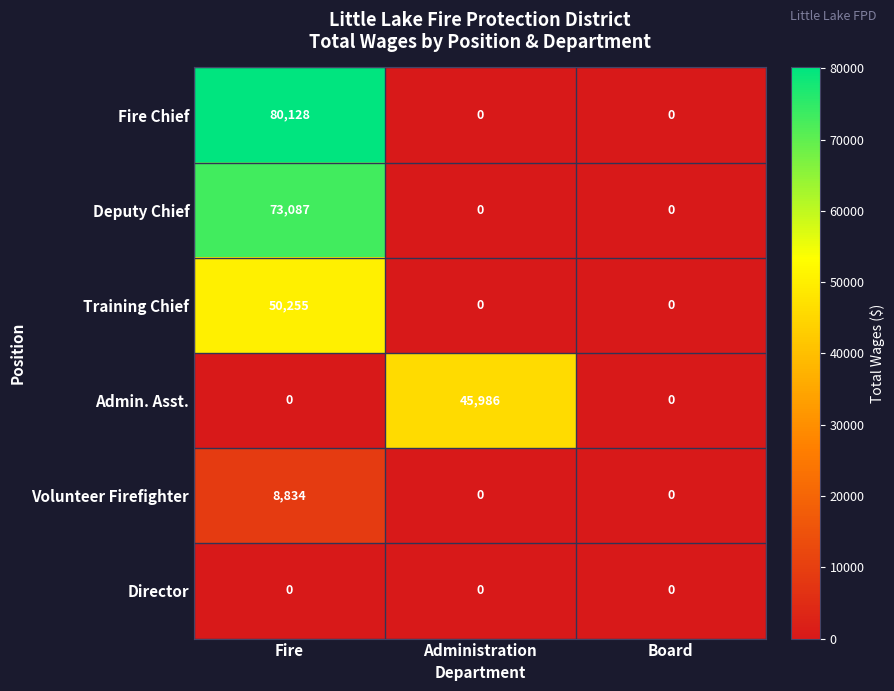

True or false: Volunteer Firefighter has a value of -3412 at Board.

False